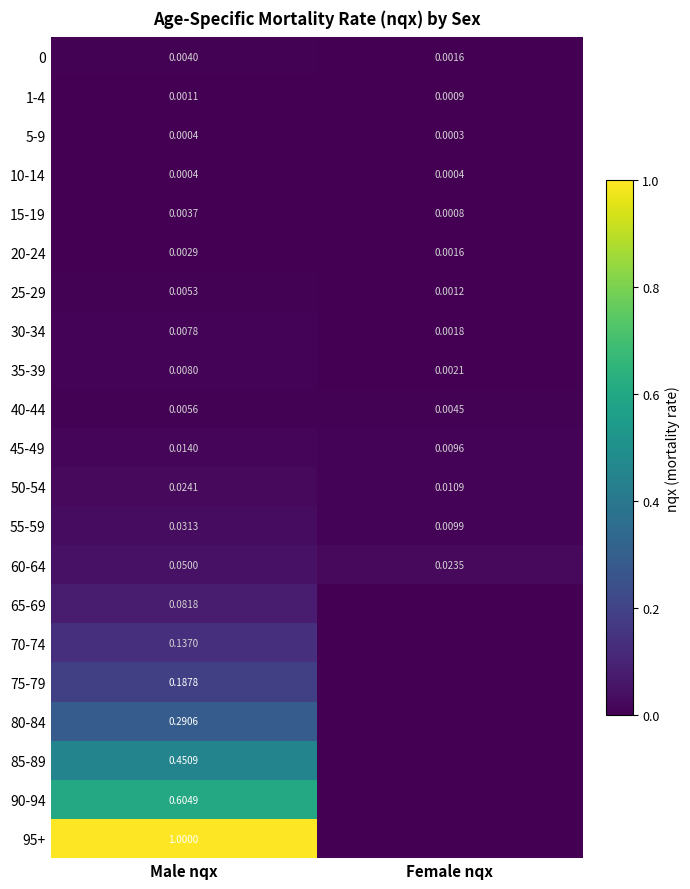

At which label is 60-64 closest to 0?

Female nqx